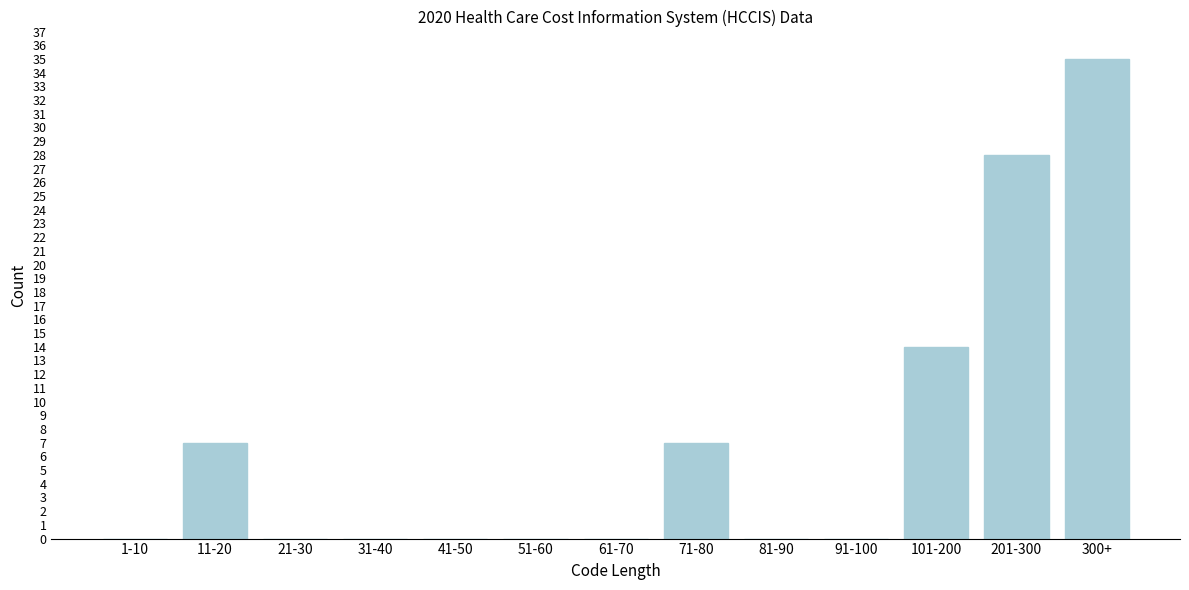

Reading right to left, list all the values displayed in this chart.

300+=35	201-300=28	101-200=14	91-100=0	81-90=0	71-80=7	61-70=0	51-60=0	41-50=0	31-40=0	21-30=0	11-20=7	1-10=0